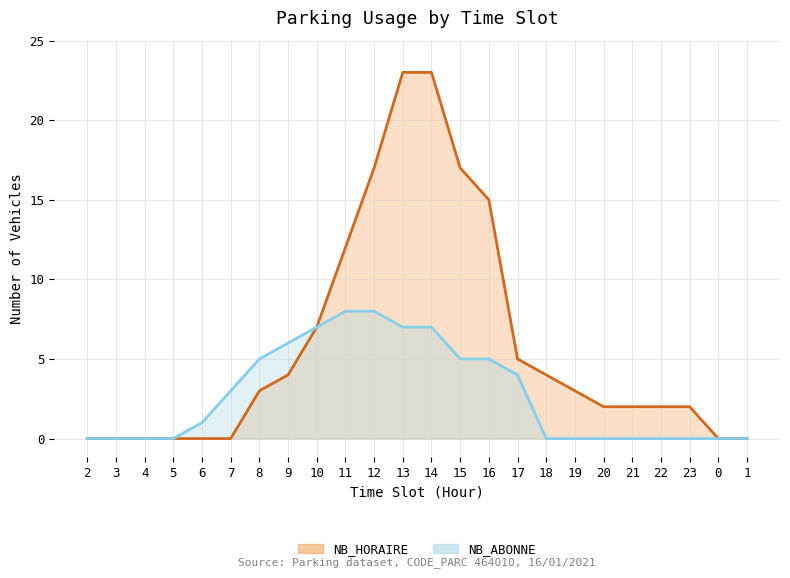

True or false: NB_ABONNE and NB_HORAIRE intersect in this chart.

False